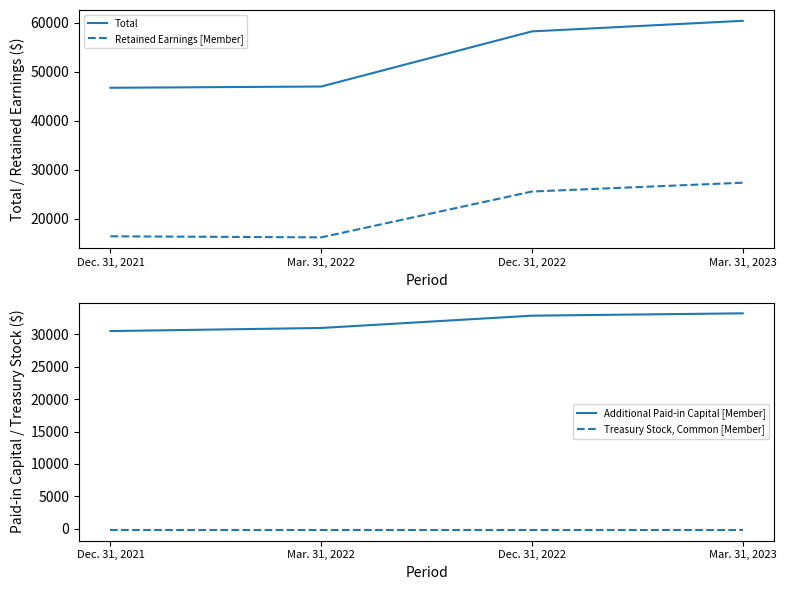

What is the maximum value for Retained Earnings [Member]?

27339